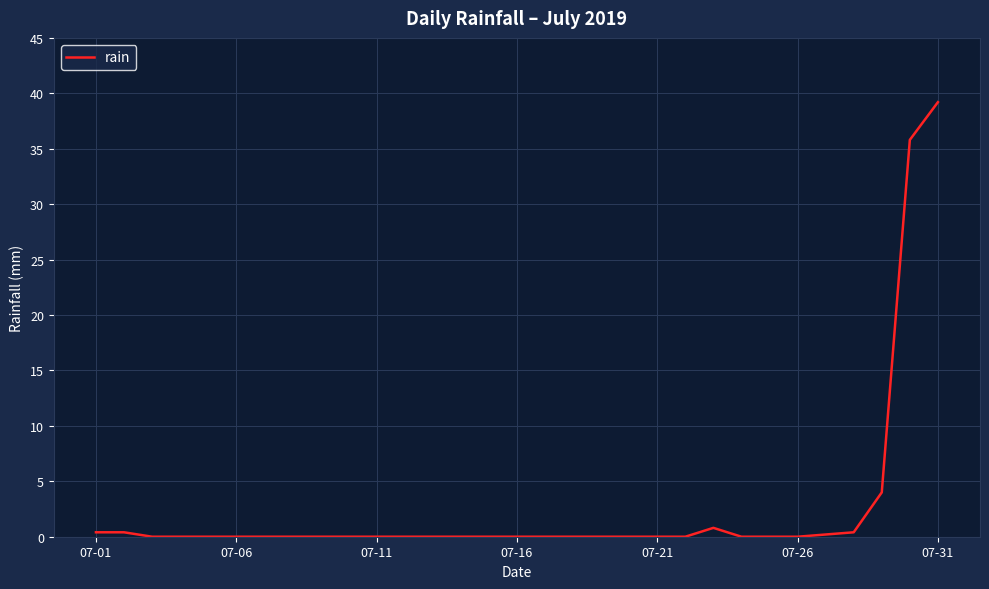

True or false: there are more than 0 points higher than both neighbors.

True